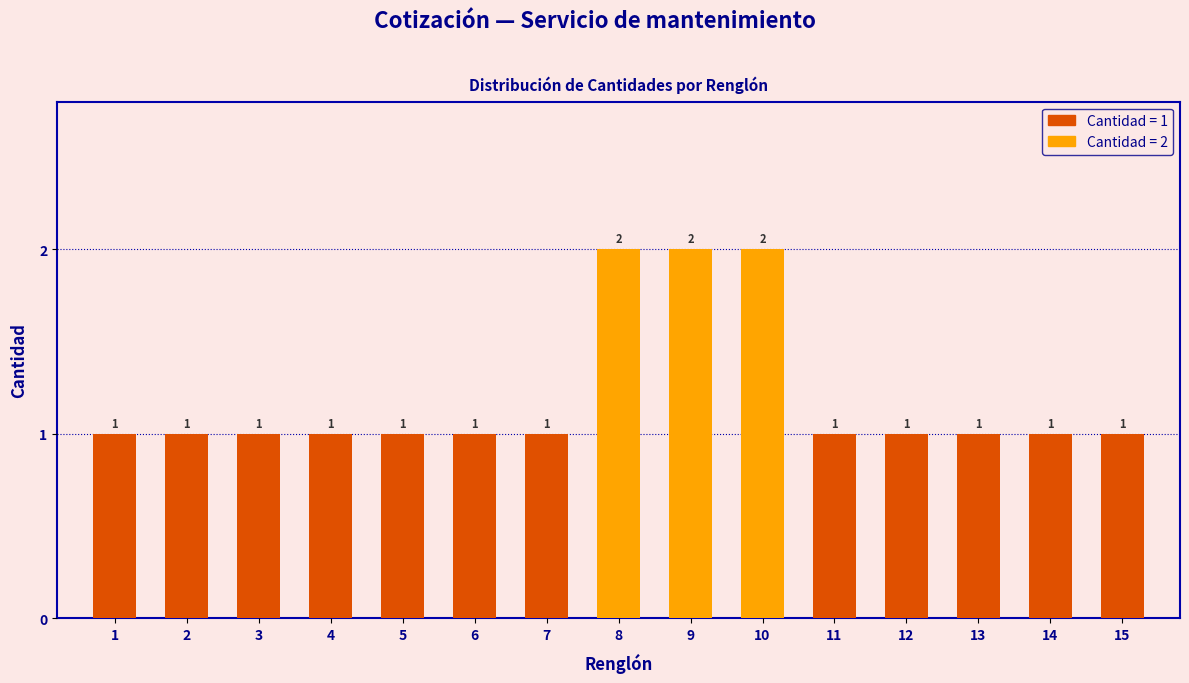

Reading left to right, list all the values displayed in this chart.

1=1	2=1	3=1	4=1	5=1	6=1	7=1	8=2	9=2	10=2	11=1	12=1	13=1	14=1	15=1